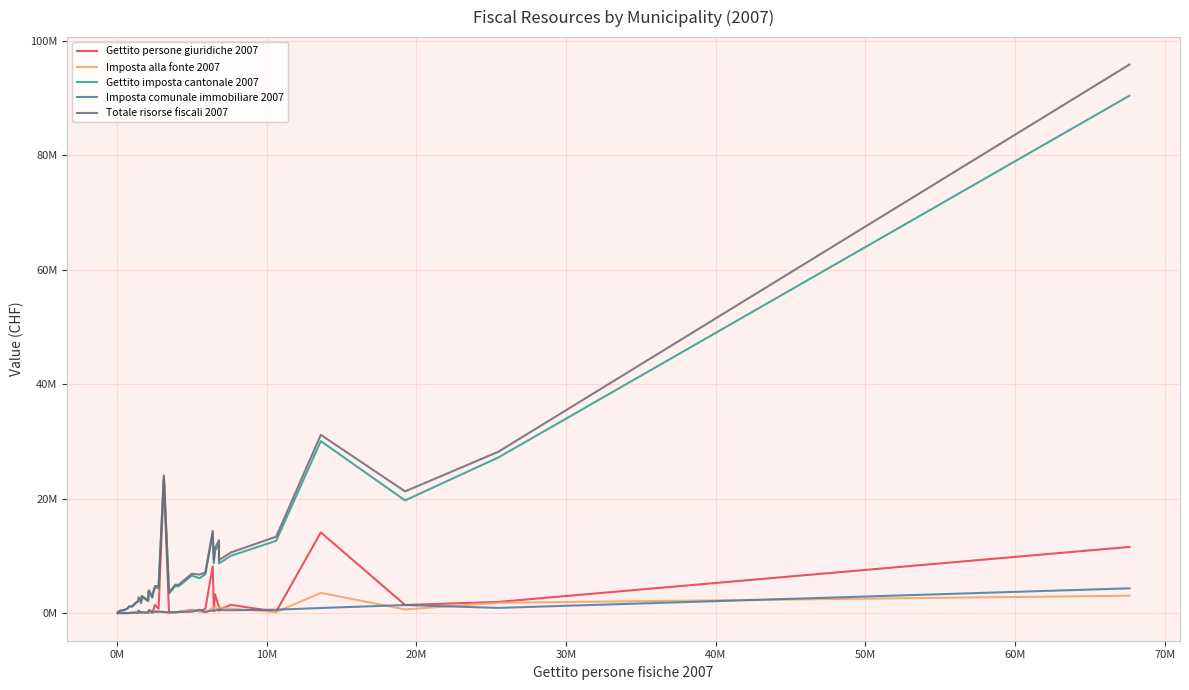

How many interior local valleys does the Gettito imposta cantonale 2007 series have?

12